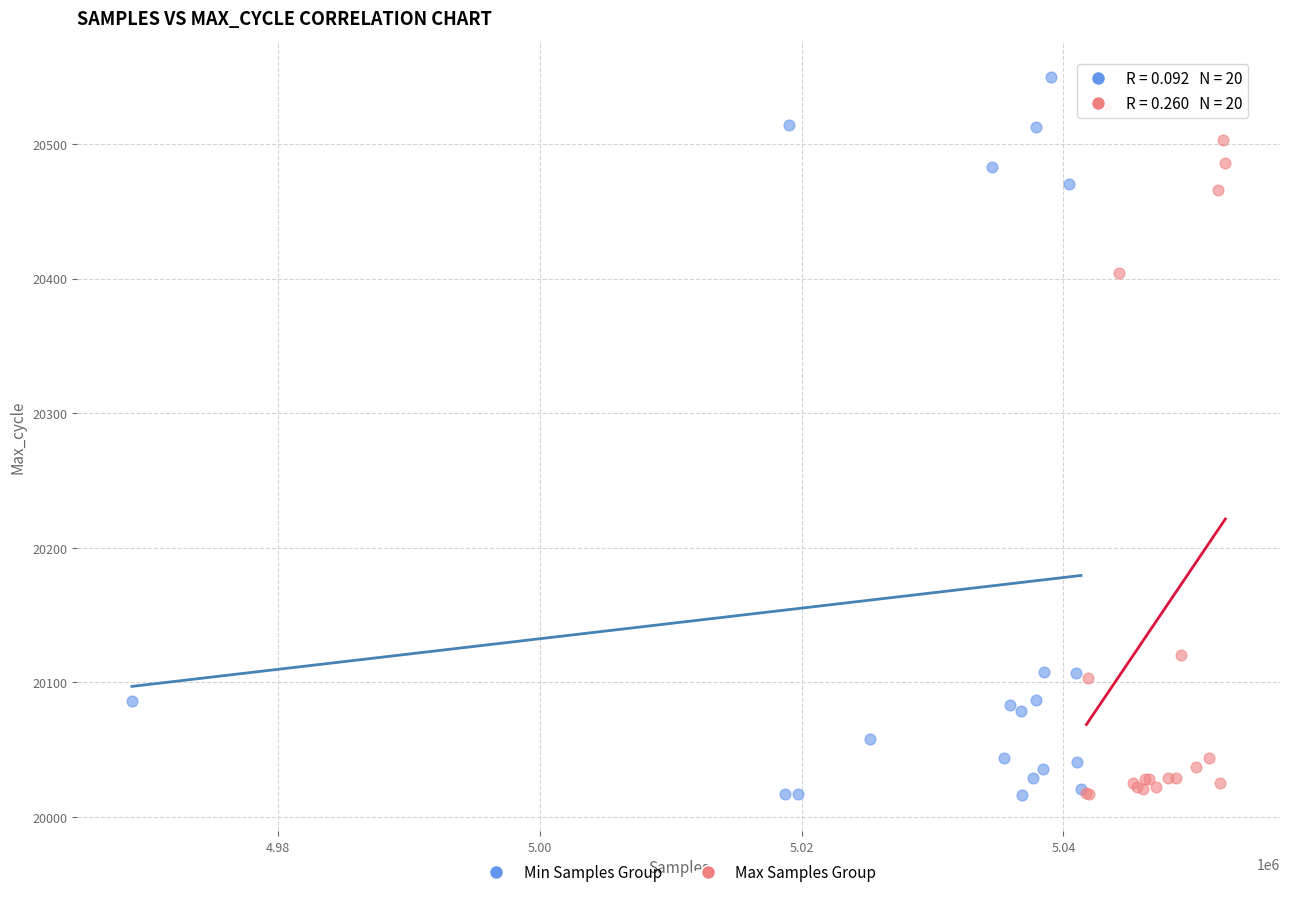

What are all the series names shown in the legend?

Min Samples Group, Max Samples Group